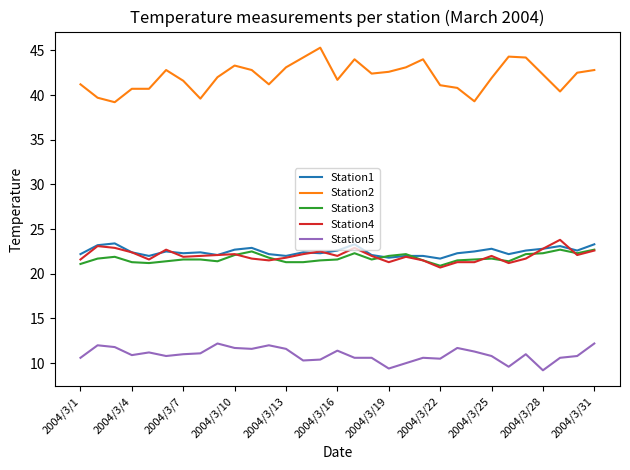

Does the chart display data point markers on the line(s)?

No